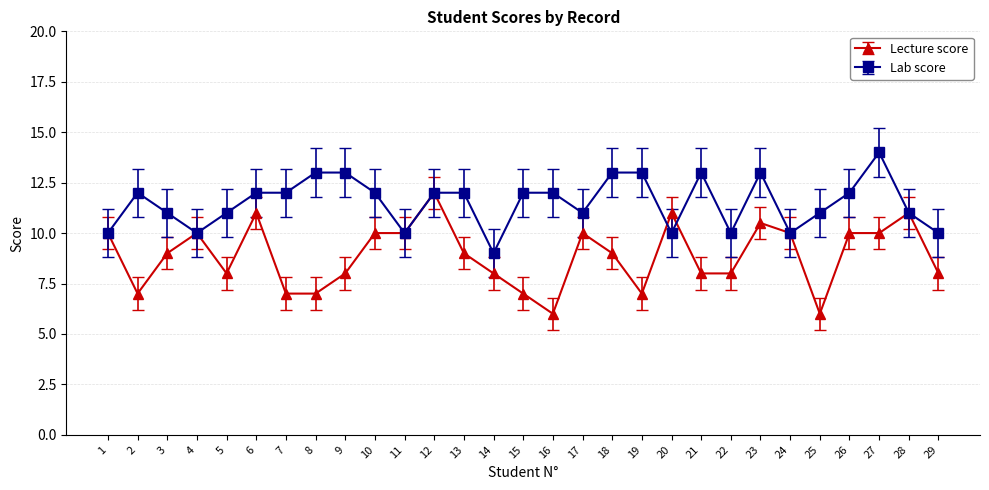

What is the difference between the second highest and minimum values in the Lecture score series?

5.0